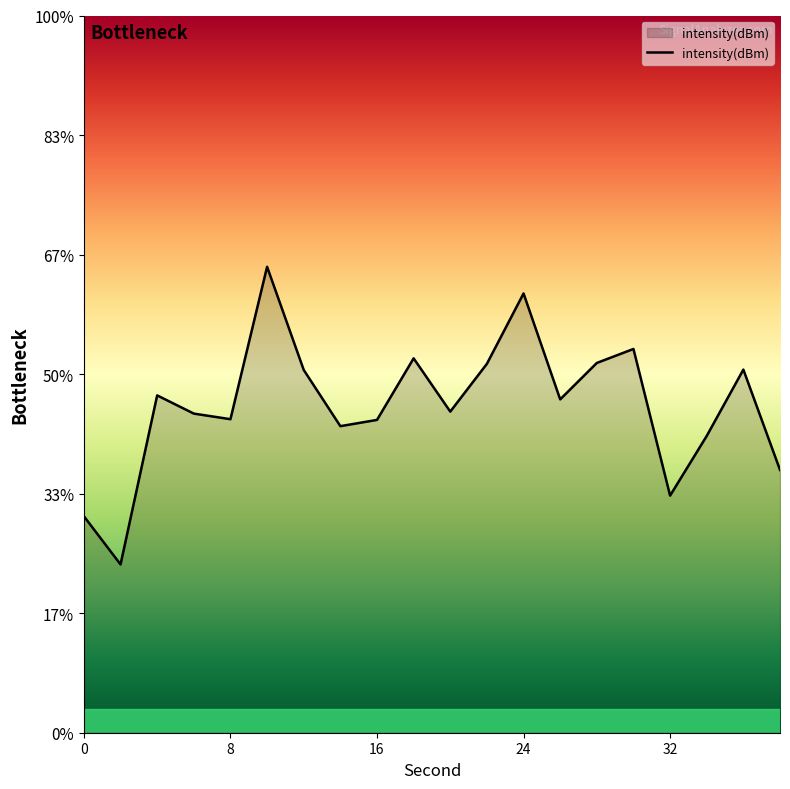

List the labels in order of value, smallest first.

2, 0, 32, 38, 34, 14, 16, 8, 6, 20, 26, 4, 12, 36, 22, 28, 18, 30, 24, 10